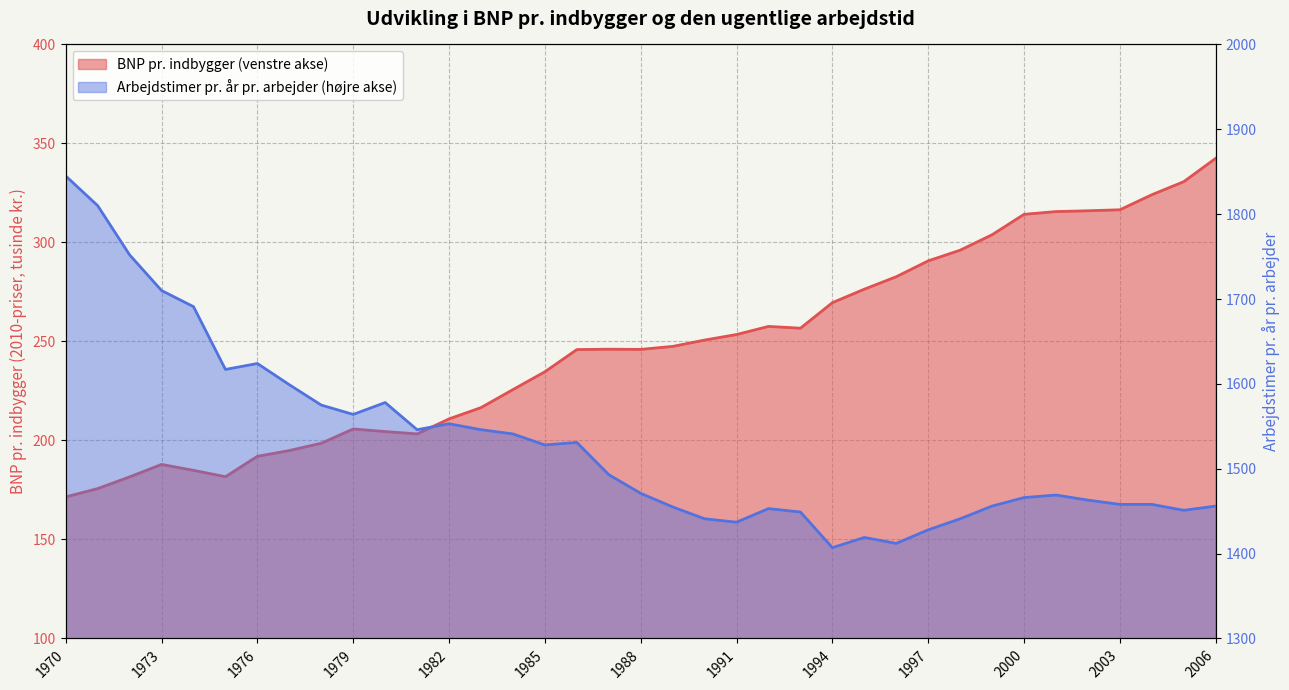

True or false: Arbejdstimer pr. år pr. arbejder (højre akse) has more than 0 interior local peaks.

True